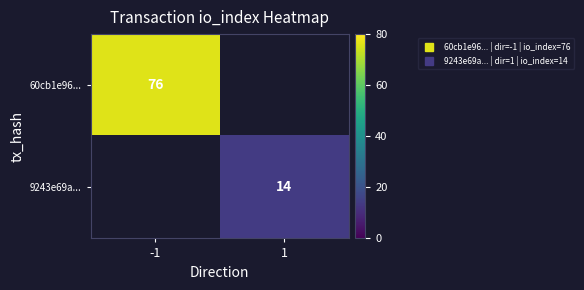

How many series are shown in this chart?

2